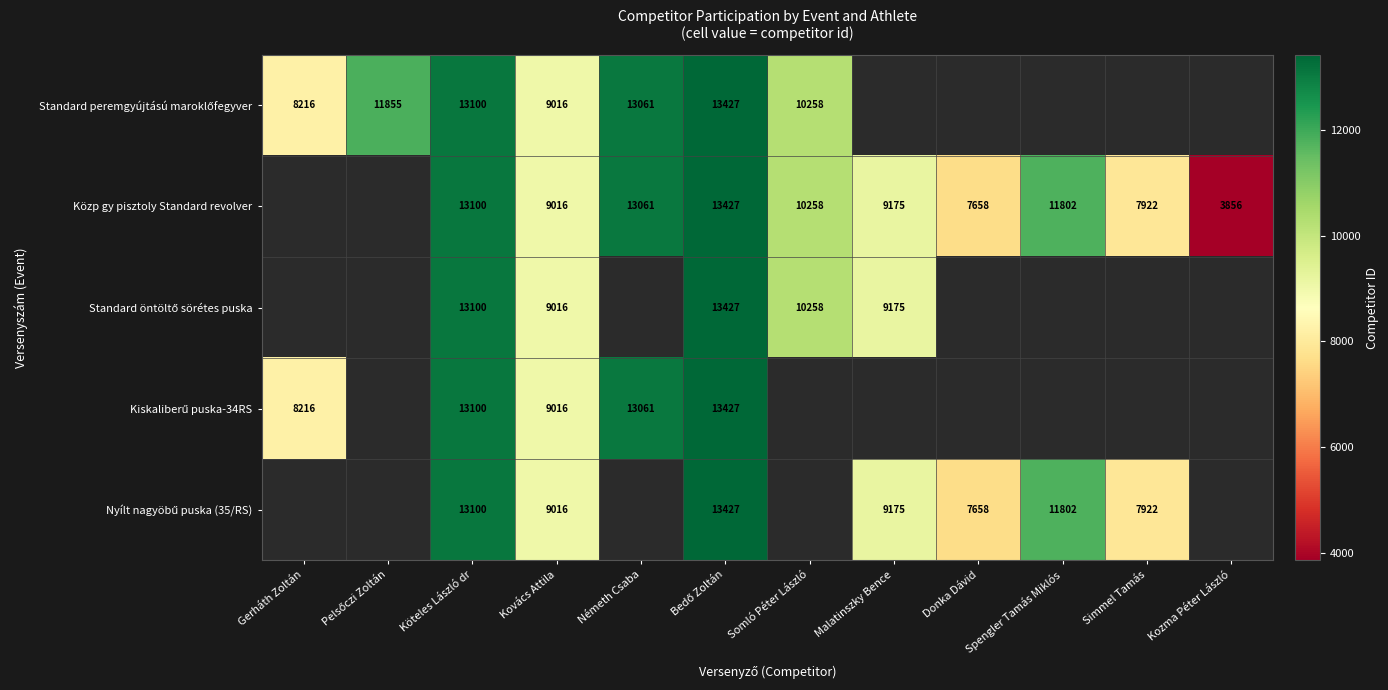

At which category is the sum across all series the highest?

Bedő Zoltán